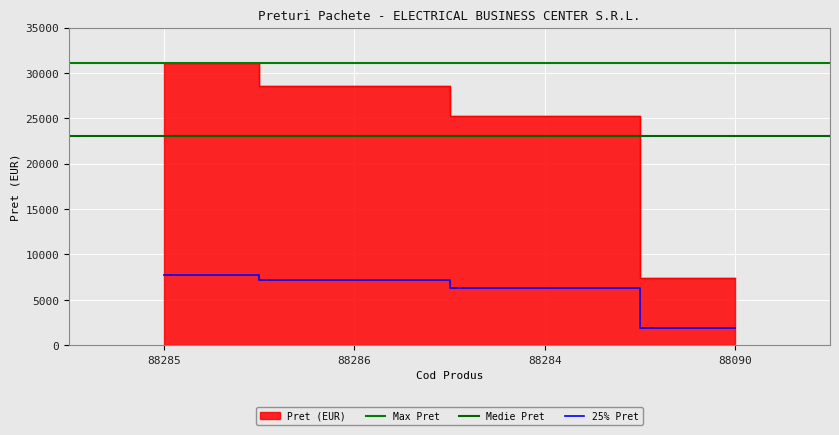

Reading left to right, transcribe all the data shown in this chart.

88285=31100	88286=28525	88284=25300	88090=7400